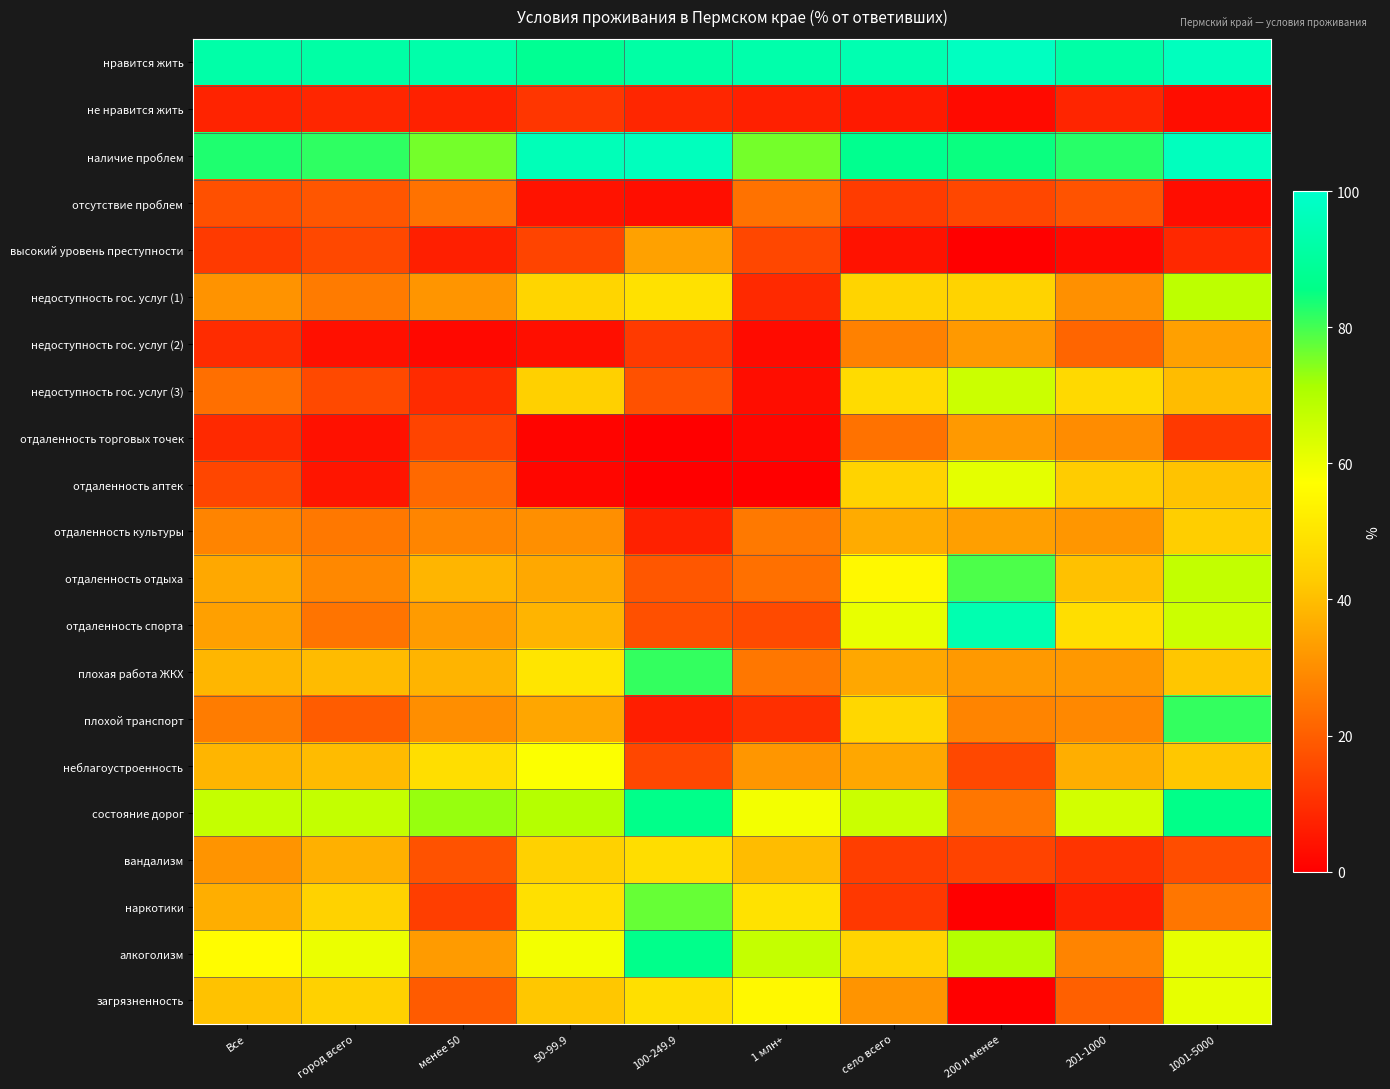

Reading left to right, what are all the values shown in this chart?

нравится жить: Все=92.5	город всего=91.9	менее 50=92.9	50-99.9=87.9	100-249.9=91.9	1 млн+=93.0	село всего=94.5	200 и менее=97.7	201-1000=92.1	1001-5000=97.2
не нравится жить: Все=7.4	город всего=8.1	менее 50=7.1	50-99.9=11.6	100-249.9=8.1	1 млн+=7.0	село всего=5.5	200 и менее=2.3	201-1000=7.9	1001-5000=2.8
наличие проблем: Все=83.1	город всего=81.8	менее 50=75.9	50-99.9=95.9	100-249.9=96.8	1 млн+=75.9	село всего=87.2	200 и менее=84.9	201-1000=82.3	1001-5000=97.2
отсутствие проблем: Все=16.9	город всего=18.2	менее 50=24.1	50-99.9=4.1	100-249.9=3.2	1 млн+=24.1	село всего=12.8	200 и менее=15.1	201-1000=17.7	1001-5000=2.8
высокий уровень преступности: Все=12.4	город всего=15.3	менее 50=6.8	50-99.9=14.5	100-249.9=33.8	1 млн+=15.1	село всего=4.0	200 и менее=0.0	201-1000=2.1	1001-5000=8.7
недоступность гос. услуг (1): Все=30.9	город всего=26.1	менее 50=31.6	50-99.9=45.5	100-249.9=48.9	1 млн+=9.0	село всего=45.2	200 и менее=45.0	201-1000=30.3	1001-5000=68.1
недоступность гос. услуг (2): Все=9.5	город всего=3.6	менее 50=1.8	50-99.9=3.5	100-249.9=12.3	1 млн+=2.5	село всего=27.2	200 и менее=32.3	201-1000=21.5	1001-5000=33.7
недоступность гос. услуг (3): Все=23.4	город всего=15.4	менее 50=9.3	50-99.9=44.2	100-249.9=17.2	1 млн+=3.1	село всего=47.2	200 и менее=65.7	201-1000=46.7	1001-5000=39.6
отдаленность торговых точек: Все=8.9	город всего=3.7	менее 50=14.4	50-99.9=1.2	100-249.9=0.0	1 млн+=1.4	село всего=24.1	200 и менее=32.3	201-1000=29.6	1001-5000=12.2
отдаленность аптек: Все=14.9	город всего=4.7	менее 50=22.1	50-99.9=1.5	100-249.9=0.0	1 млн+=0.0	село всего=45.1	200 и менее=61.6	201-1000=42.9	1001-5000=41.2
отдаленность культуры: Все=27.9	город всего=25.2	менее 50=28.1	50-99.9=30.3	100-249.9=7.1	1 млн+=25.5	село всего=36.0	200 и менее=33.6	201-1000=31.7	1001-5000=43.6
отдаленность отдыха: Все=35.5	город всего=28.8	менее 50=38.3	50-99.9=35.5	100-249.9=18.4	1 млн+=23.7	село всего=55.4	200 и менее=79.2	201-1000=40.7	1001-5000=67.3
отдаленность спорта: Все=33.6	город всего=24.4	менее 50=32.8	50-99.9=38.0	100-249.9=16.9	1 млн+=15.8	село всего=60.8	200 и менее=94.2	201-1000=48.1	1001-5000=65.7
плохая работа ЖКХ: Все=38.3	город всего=39.3	менее 50=37.9	50-99.9=49.8	100-249.9=81.4	1 млн+=25.2	село всего=35.3	200 и менее=32.3	201-1000=32.1	1001-5000=41.6
плохой транспорт: Все=26.2	город всего=19.5	менее 50=30.1	50-99.9=35.0	100-249.9=6.6	1 млн+=10.0	село всего=46.3	200 и менее=27.7	201-1000=28.7	1001-5000=81.3
неблагоустроенность: Все=38.3	город всего=39.3	менее 50=48.2	50-99.9=57.4	100-249.9=15.2	1 млн+=31.8	село всего=35.2	200 и менее=15.4	201-1000=36.5	1001-5000=41.8
состояние дорог: Все=66.8	город всего=67.1	менее 50=73.0	50-99.9=69.5	100-249.9=86.2	1 млн+=59.2	село всего=65.9	200 и менее=24.9	201-1000=64.6	1001-5000=85.9
вандализм: Все=31.2	город всего=37.2	менее 50=17.4	50-99.9=44.4	100-249.9=47.7	1 млн+=39.6	село всего=13.2	200 и менее=14.2	201-1000=11.0	1001-5000=16.3
наркотики: Все=36.6	город всего=44.9	менее 50=13.2	50-99.9=48.5	100-249.9=77.1	1 млн+=49.1	село всего=12.0	200 и менее=0.0	201-1000=6.9	1001-5000=24.9
алкоголизм: Все=56.6	город всего=60.4	менее 50=32.7	50-99.9=59.1	100-249.9=86.3	1 млн+=66.8	село всего=45.3	200 и менее=69.6	201-1000=27.9	1001-5000=61.1
загрязненность: Все=41.0	город всего=44.4	менее 50=19.3	50-99.9=41.9	100-249.9=48.3	1 млн+=55.2	село всего=31.1	200 и менее=0.0	201-1000=20.4	1001-5000=61.1